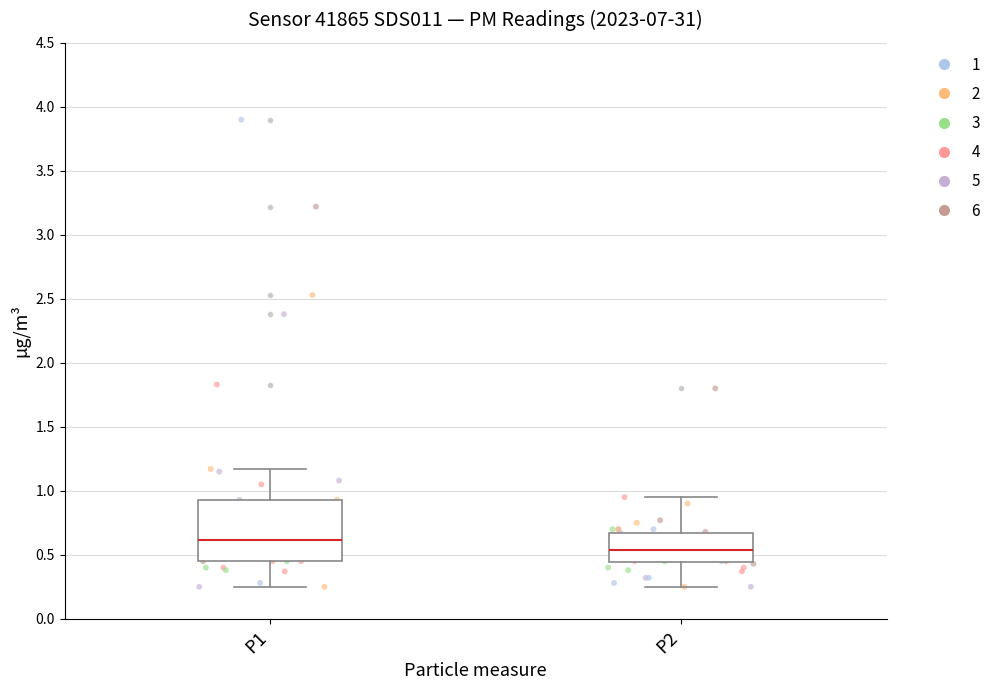

Which box's median line is the highest?

P1